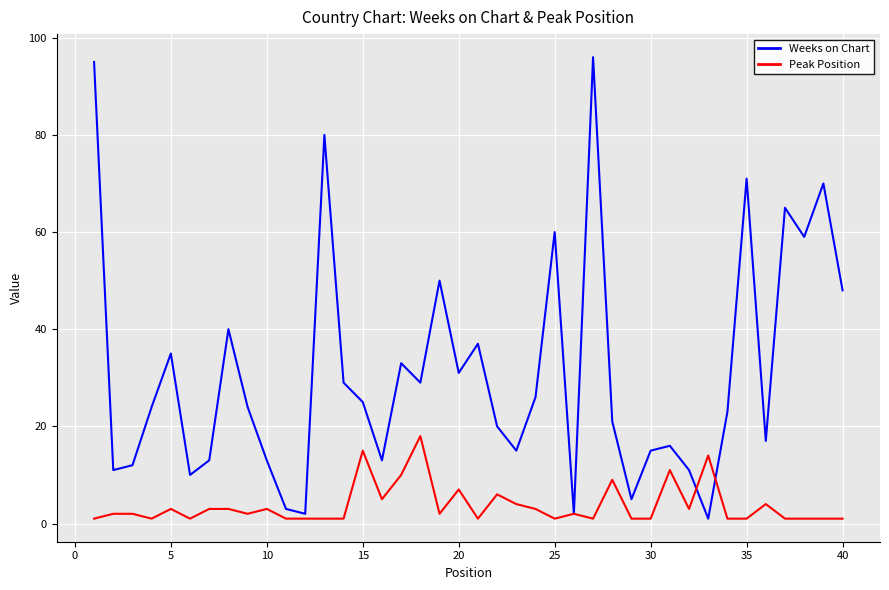

What is the greatest value displayed?

96